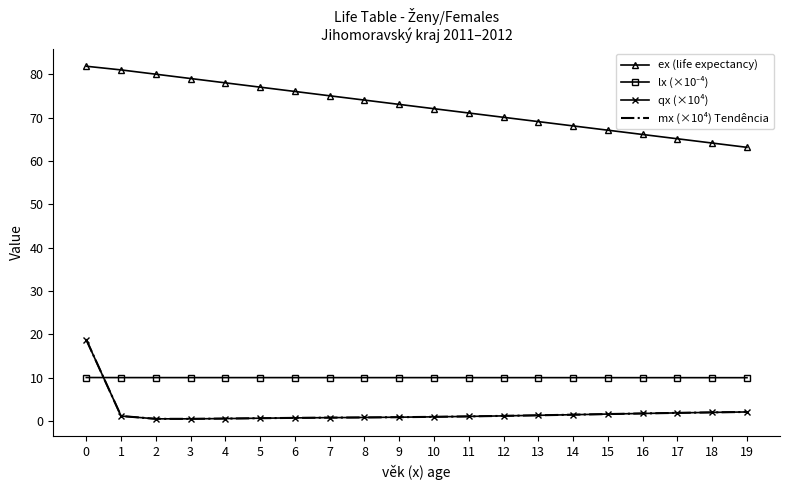

True or false: ex (life expectancy) and qx (×10⁴) intersect in this chart.

False